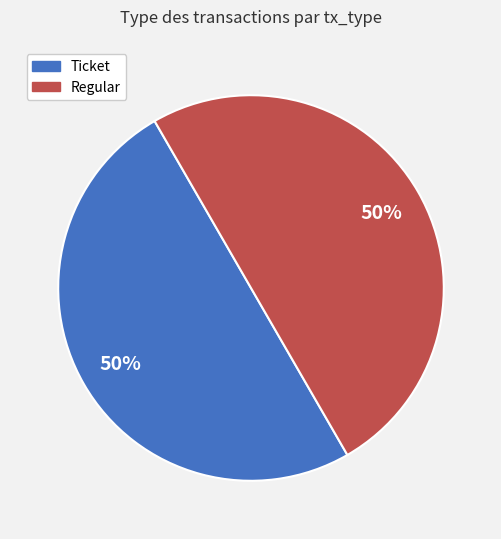

To the nearest percent, what is the average slice percentage?

50%